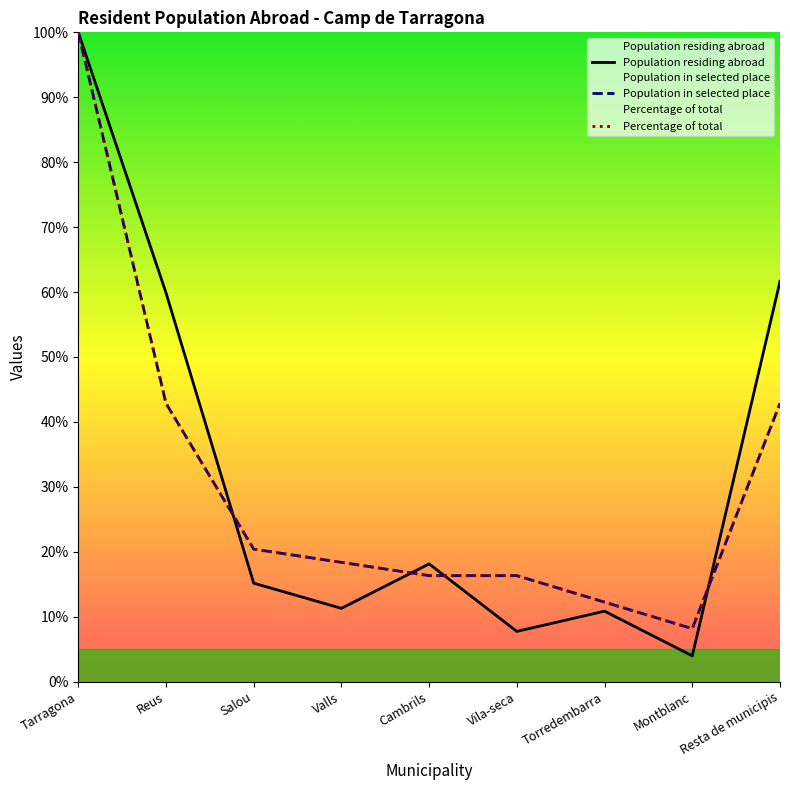

Is it true that Percentage of total equals 100.0 at Tarragona?

True